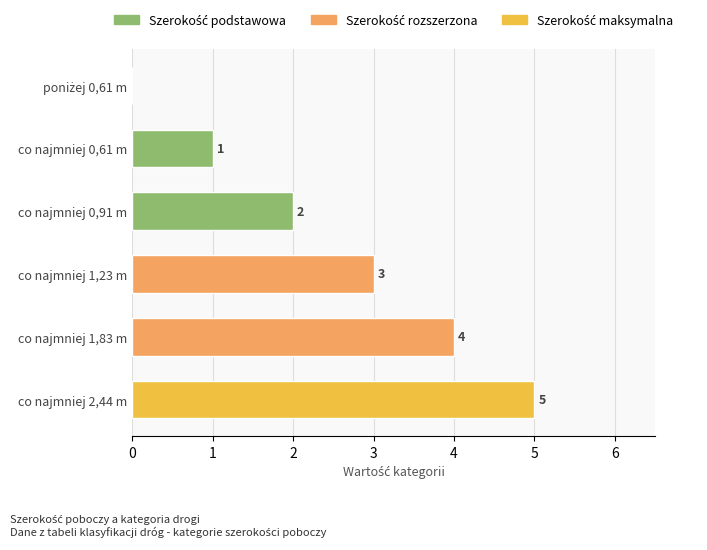

Approximately how many times larger is the value at co najmniej 2,44 m compared to co najmniej 1,23 m?

1.7